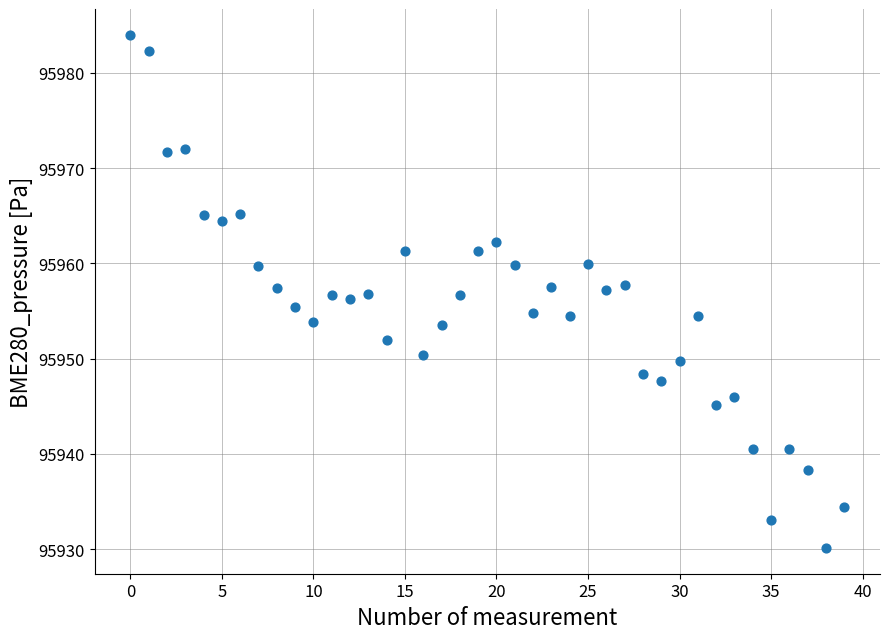

What is the range of Y values (max minus min)?

53.9